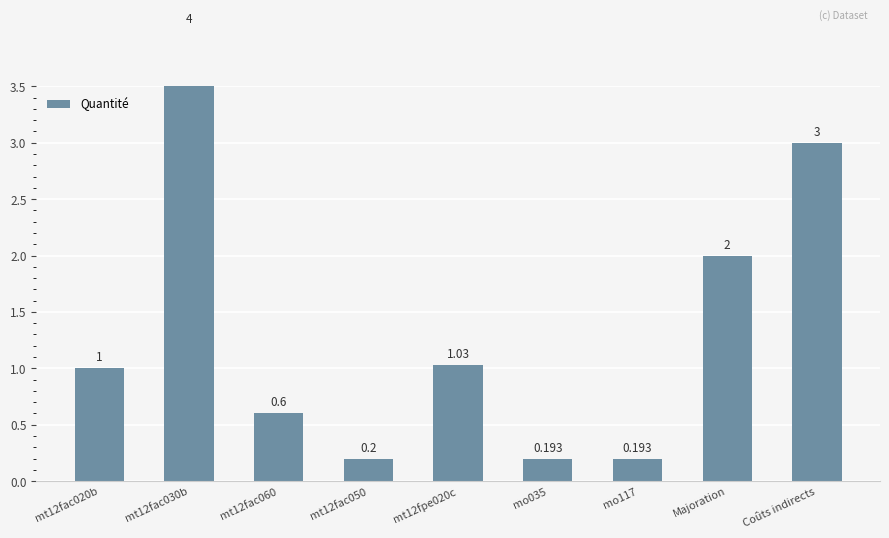

Count the number of data series in this chart.

1